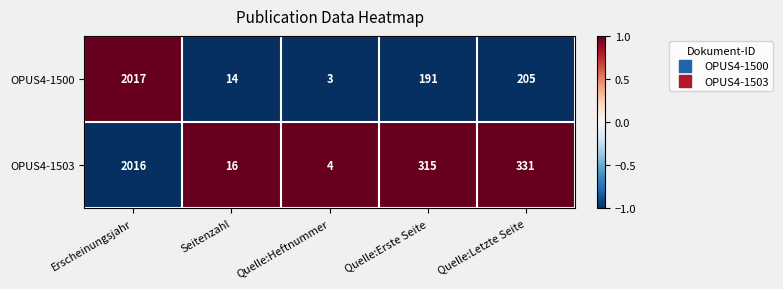

How many values in the OPUS4-1503 series are below 315?

2